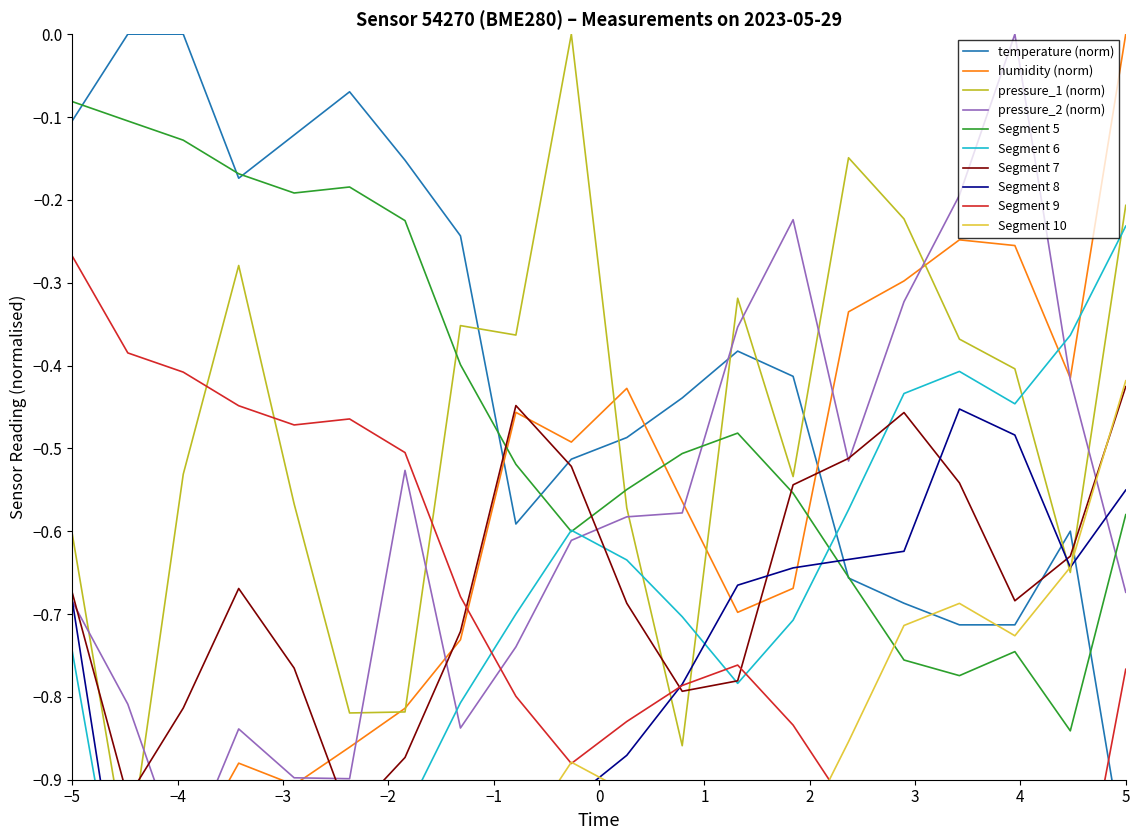

True or false: pressure_2 has a value of -1.1 at 09:00.

False